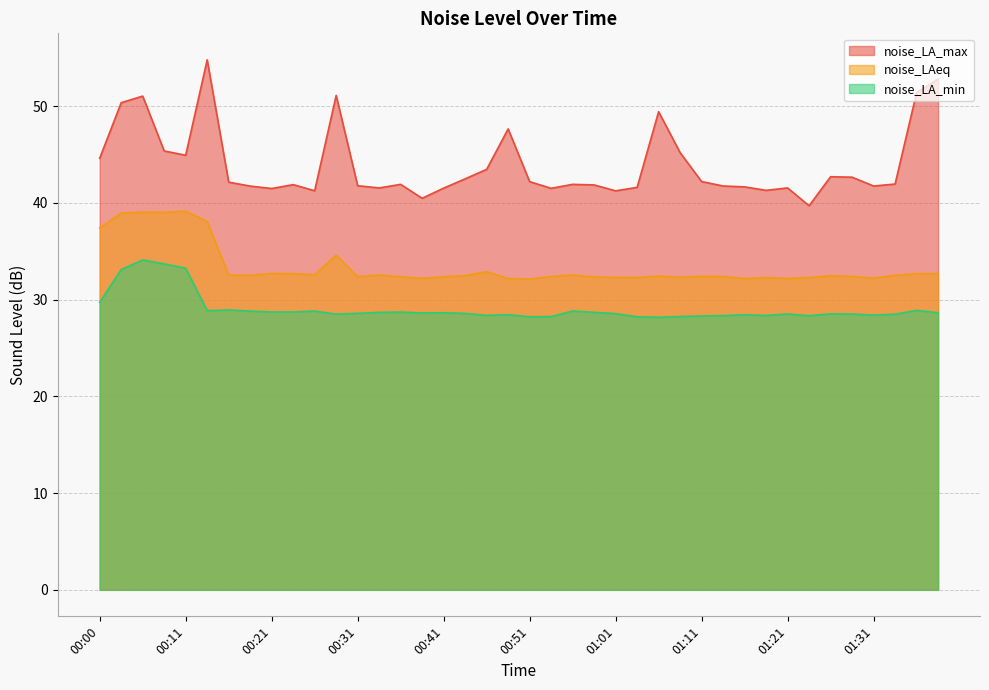

At which category is the sum across all series the highest?

00:05